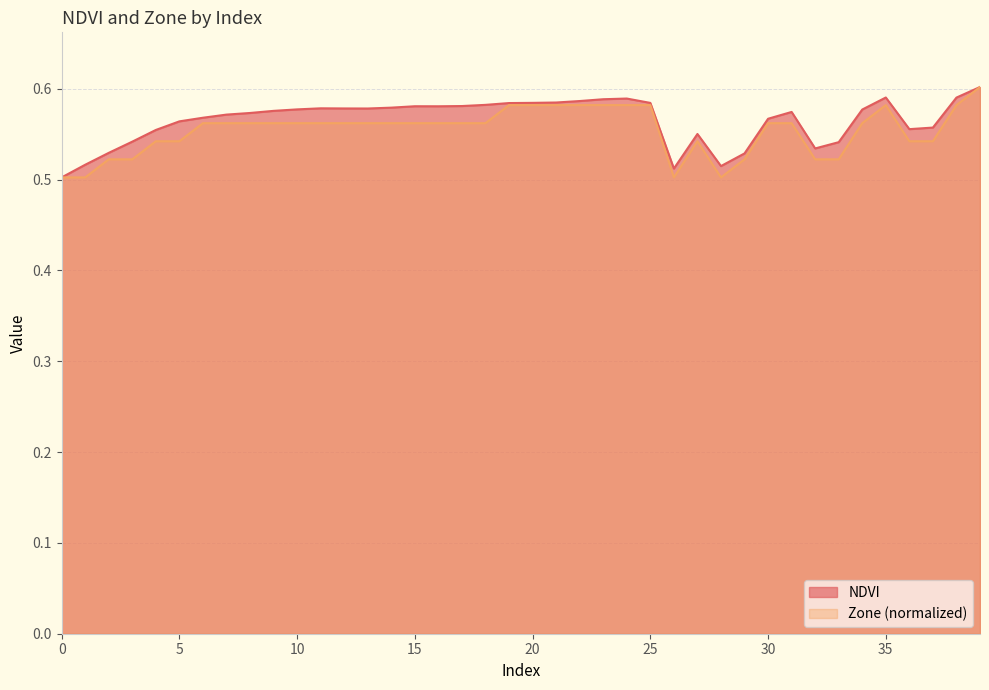

Count the NDVI values in the range 0 to 1.

40